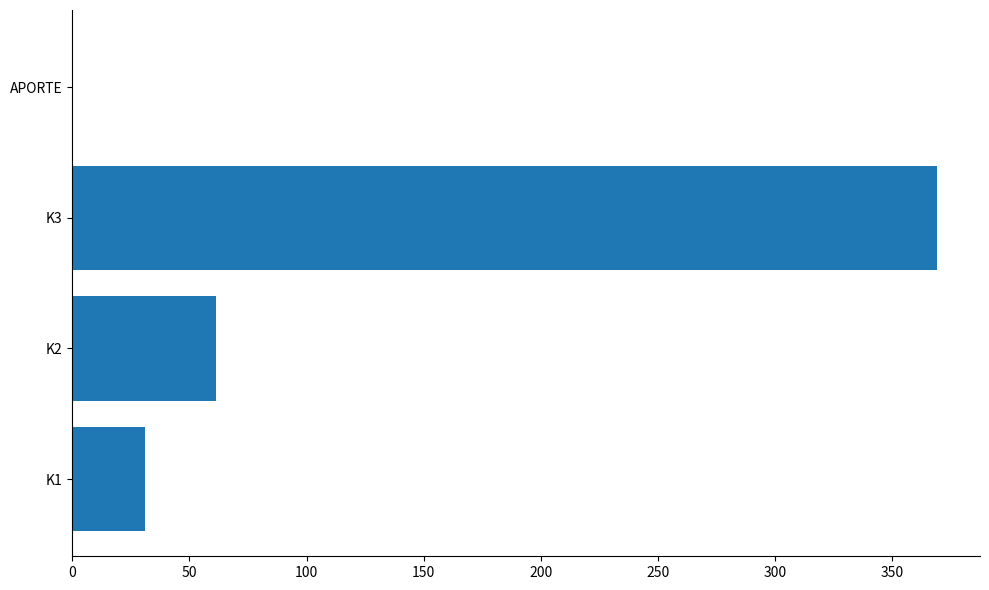

Is it true that the value at K1 is 30.9?

True